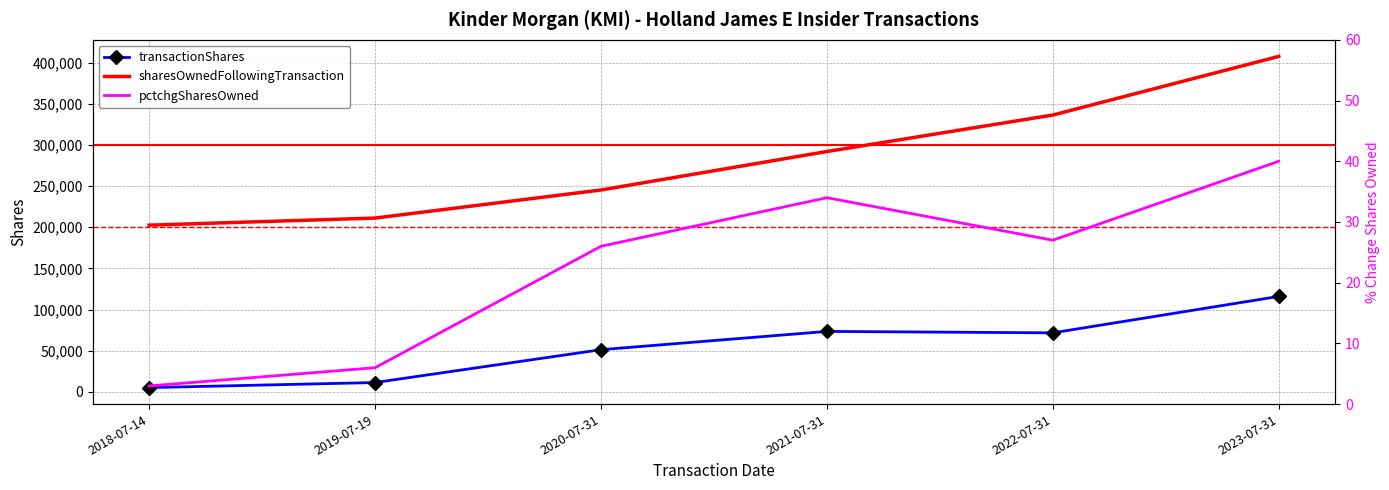

What is the label of the 6th point from the right?

2018-07-14